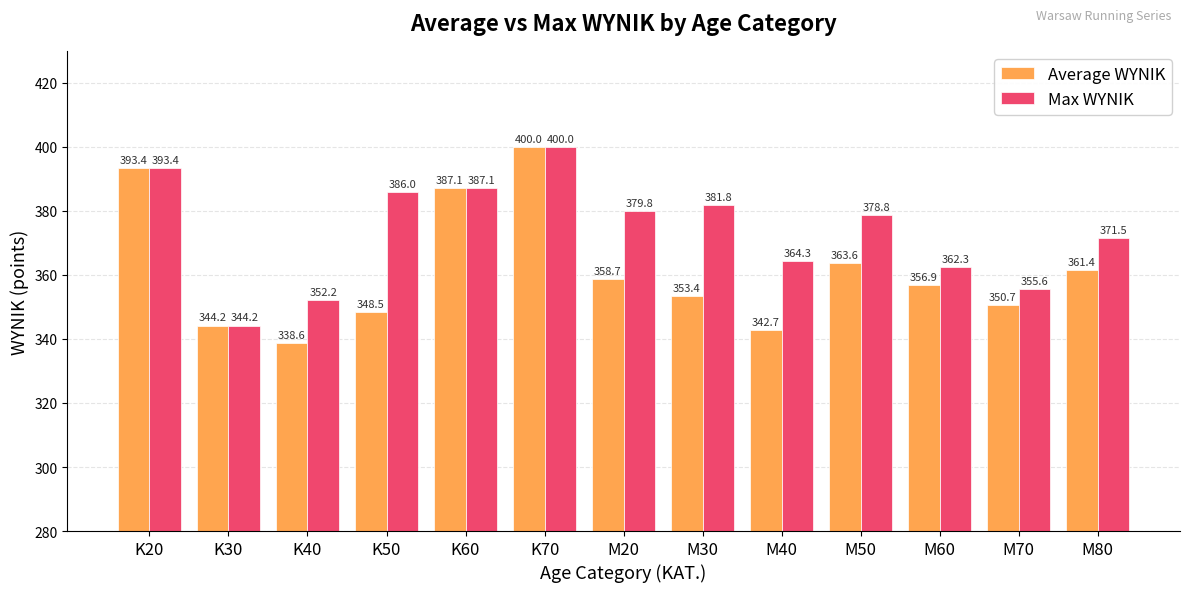

What is the spread (max minus min) of values at M40?

21.6